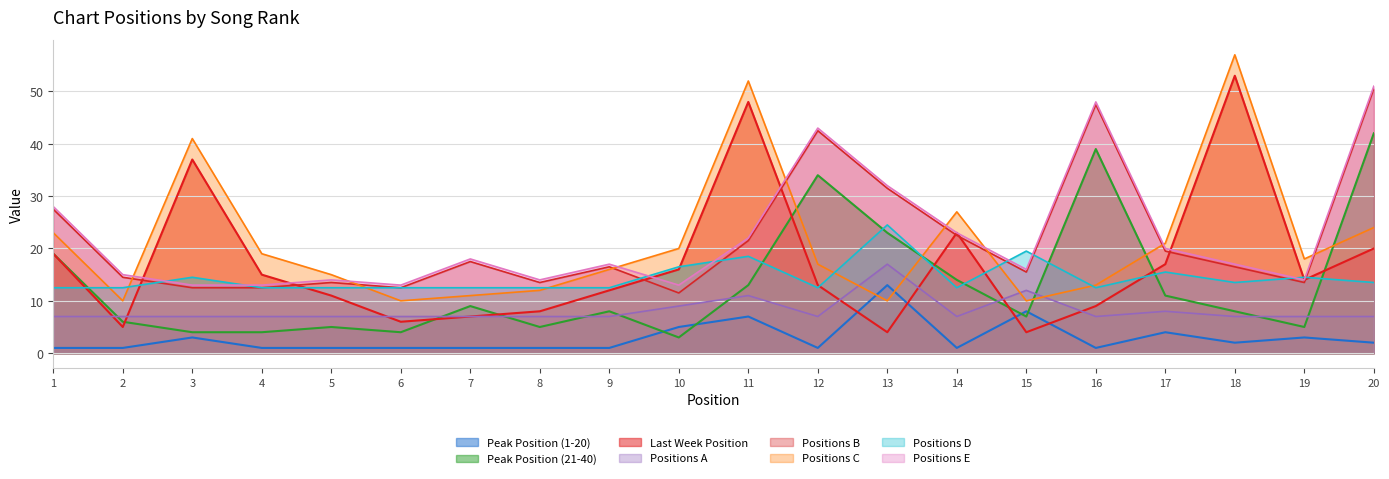

What is the minimum value shown in the chart?

1.0